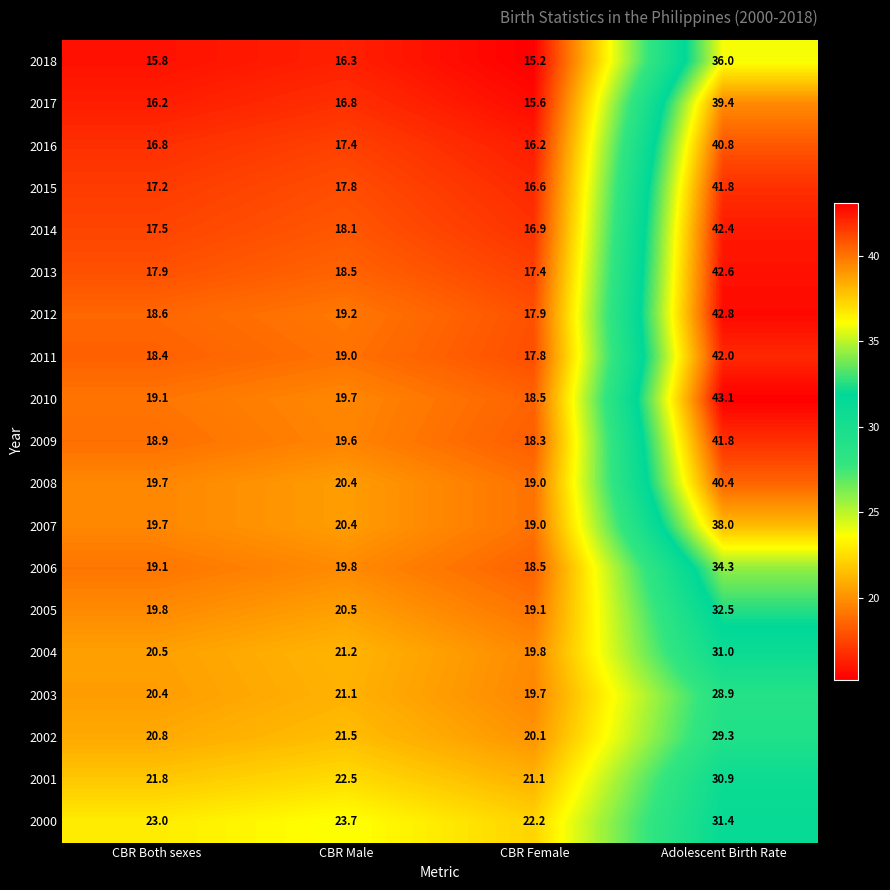

Count the number of categories in the chart.

4